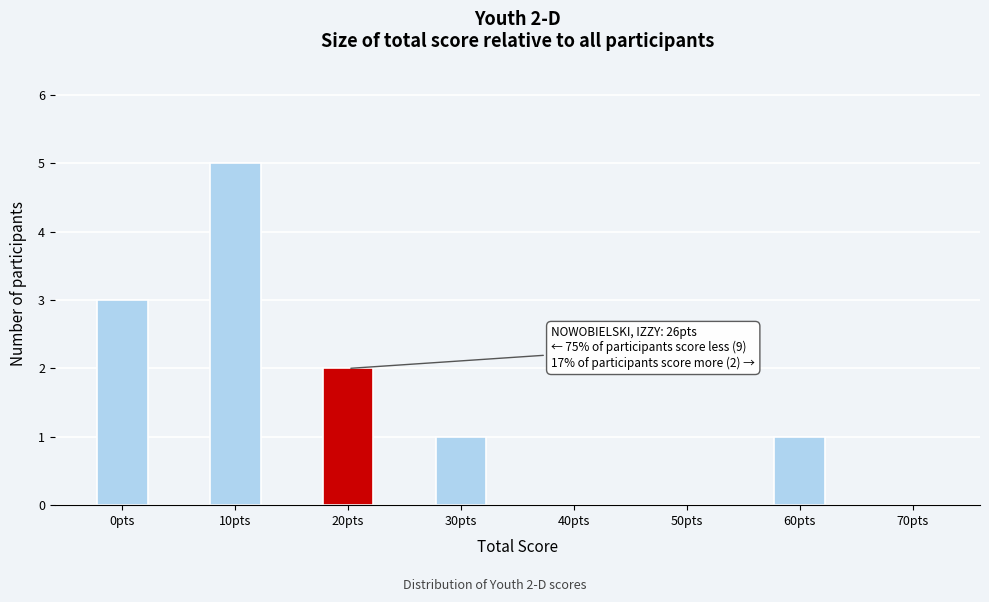

Reading left to right, transcribe all the data shown in this chart.

0pts=3	10pts=5	20pts=2	30pts=1	40pts=0	50pts=0	60pts=1	70pts=0